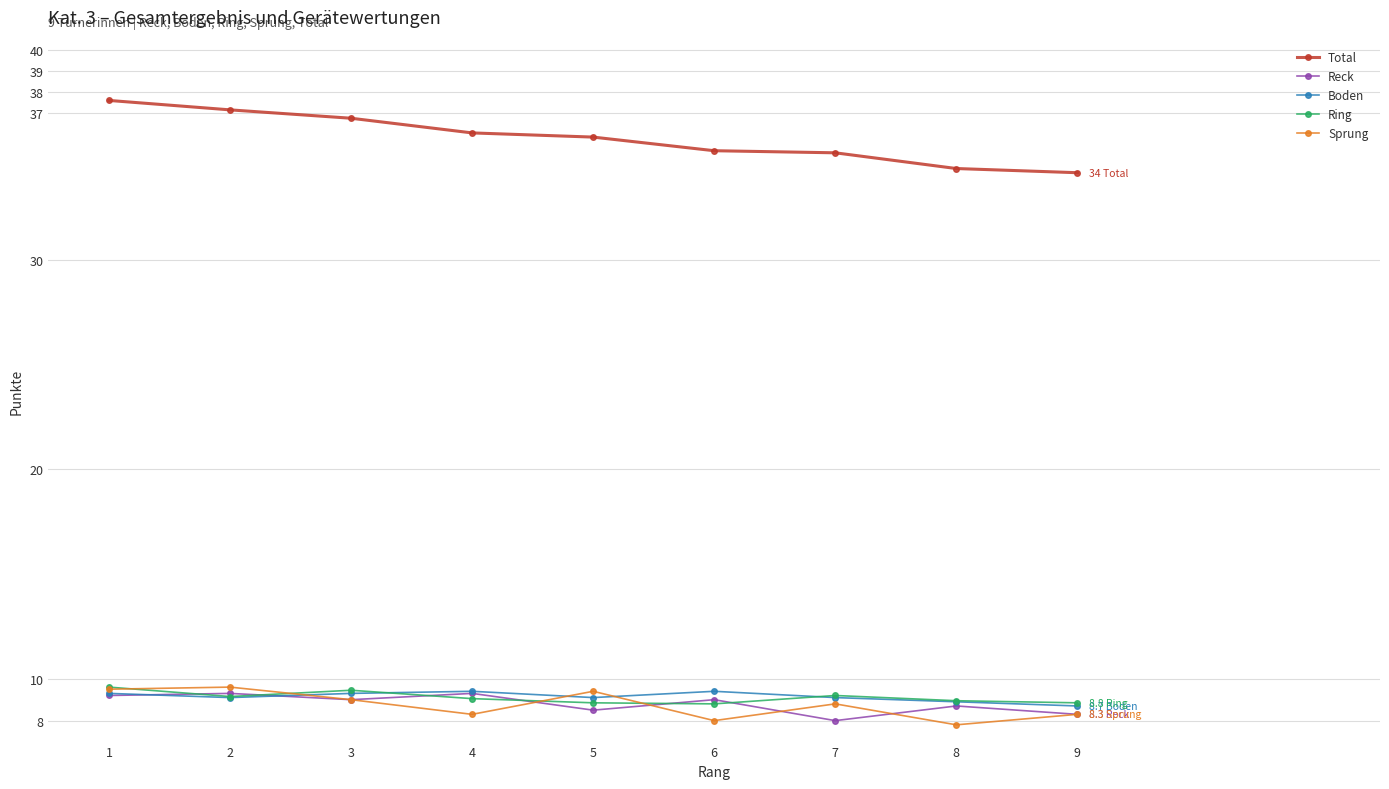

What is the sum of all Sprung values?

78.7